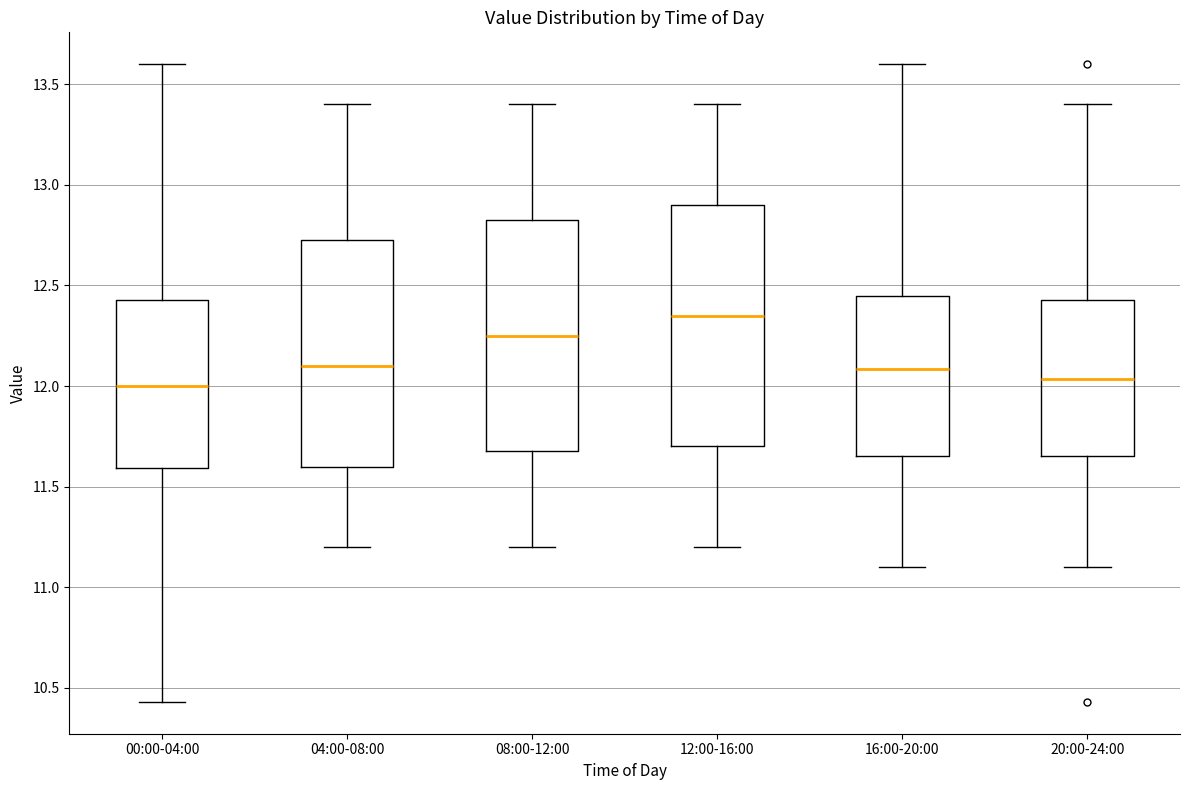

Where does the lower whisker of the box for 00:00-04:00 end on the y-axis? The values are not printed on the chart, so give them approximately, as read against the axis.

10.45